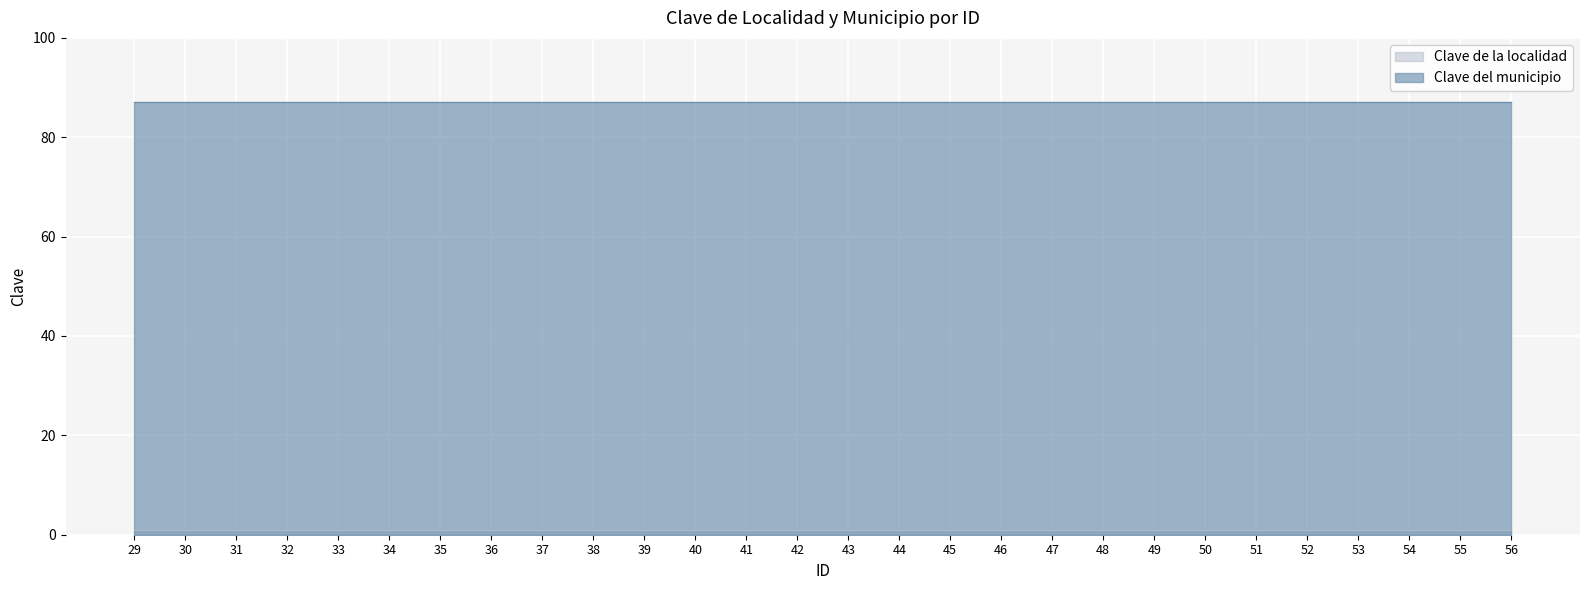

True or false: Clave del municipio has more than 1 points higher than both neighbors.

False